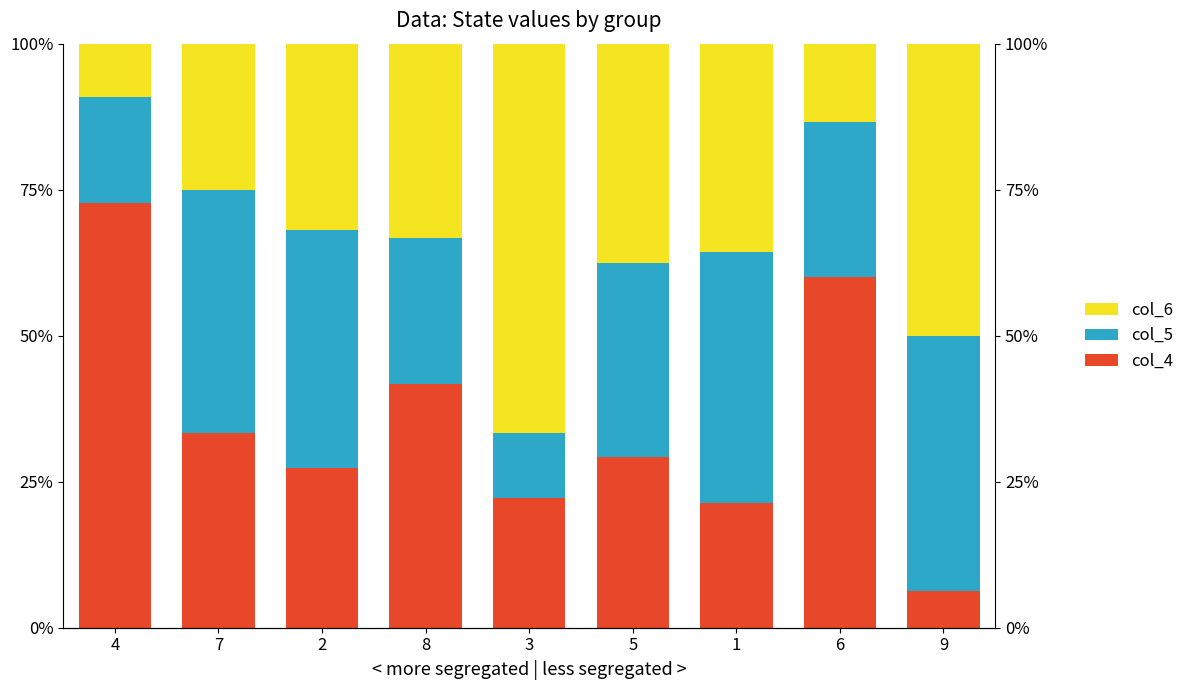

Which series has the largest total across all categories?

col_4